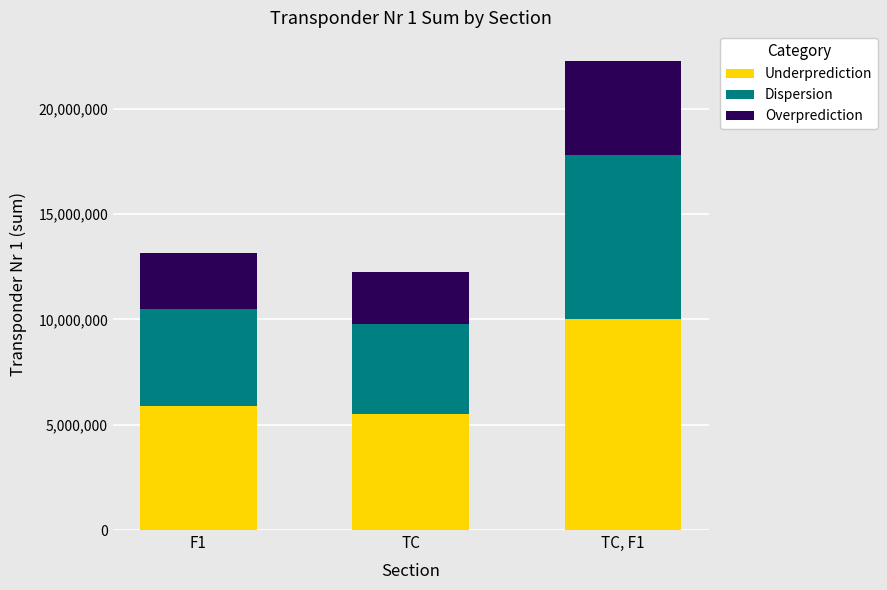

At which label does Underprediction reach its peak?

TC, F1